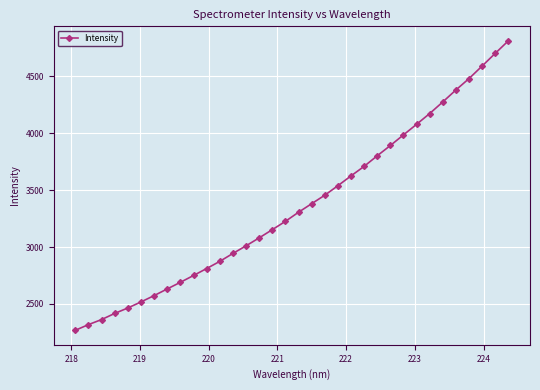

What is the greatest value displayed?

4811.6